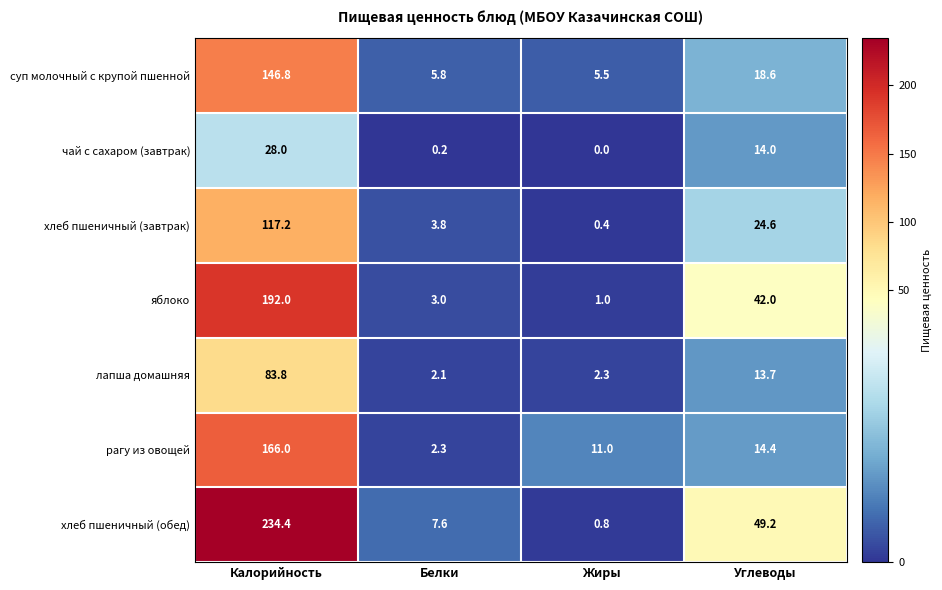

What is the sum of all лапша домашняя values?

101.9